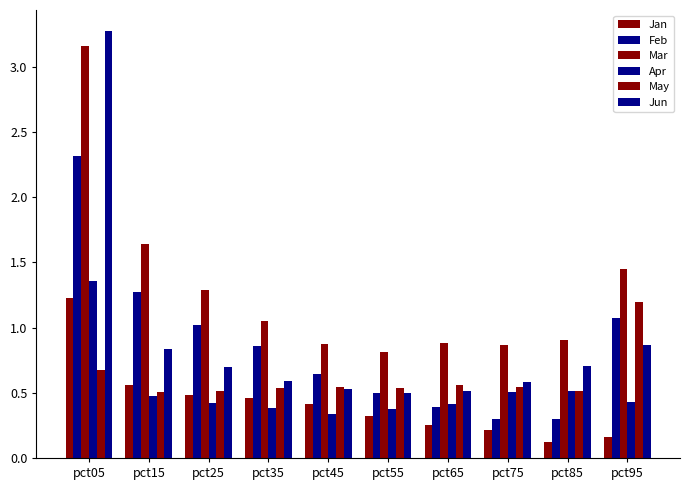

How many bars are there in total?

60